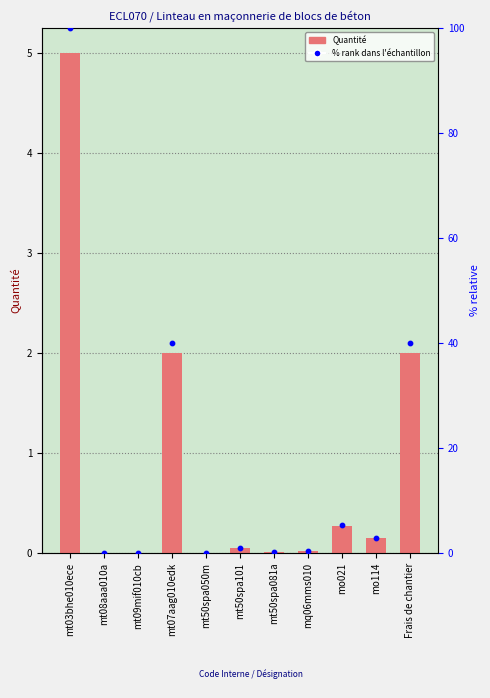

At which category is the sum across all series the highest?

mt03bhe010ece